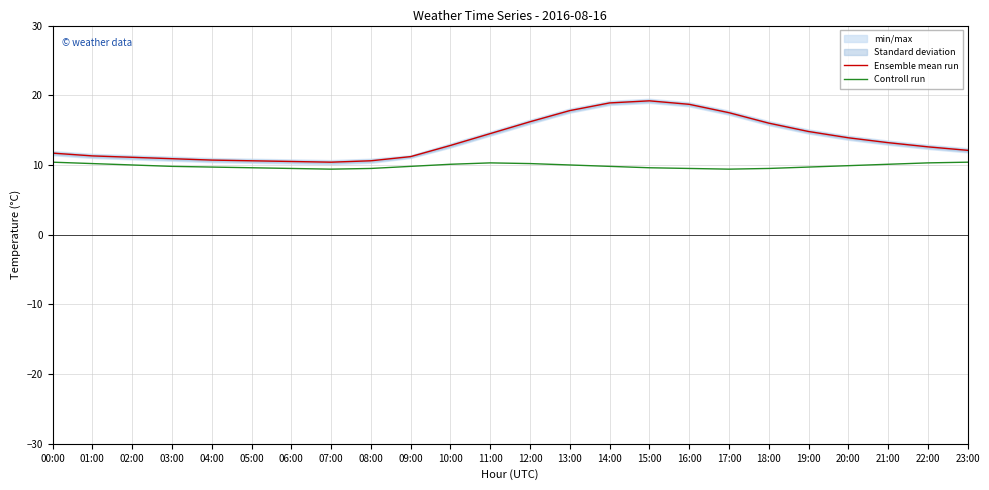

What is the approximate value of Ensemble mean run at 21:00?

13.2